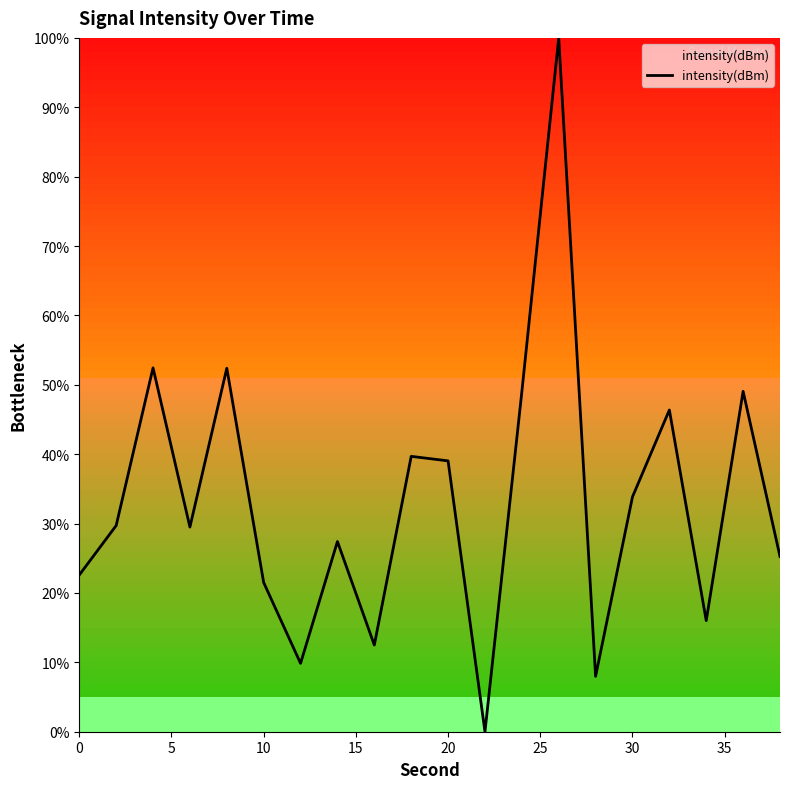

Count the number of values greater than 29.

11